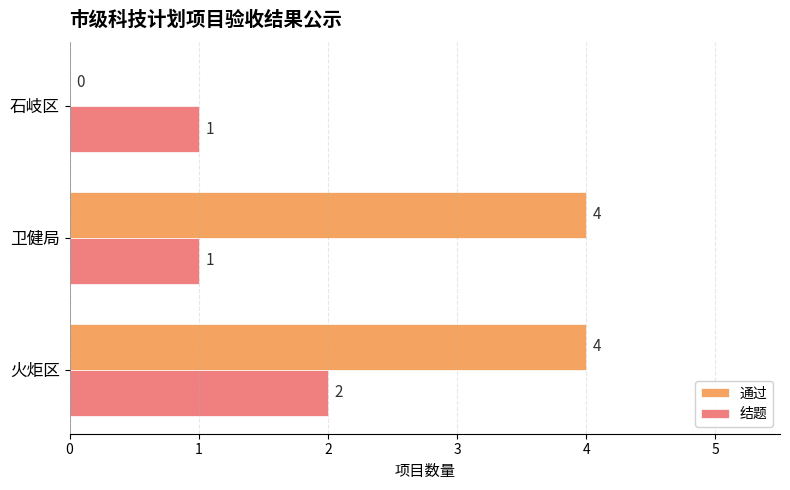

Is the value of 结题 at 石岐区 greater than the value of 通过 at 卫健局?

No